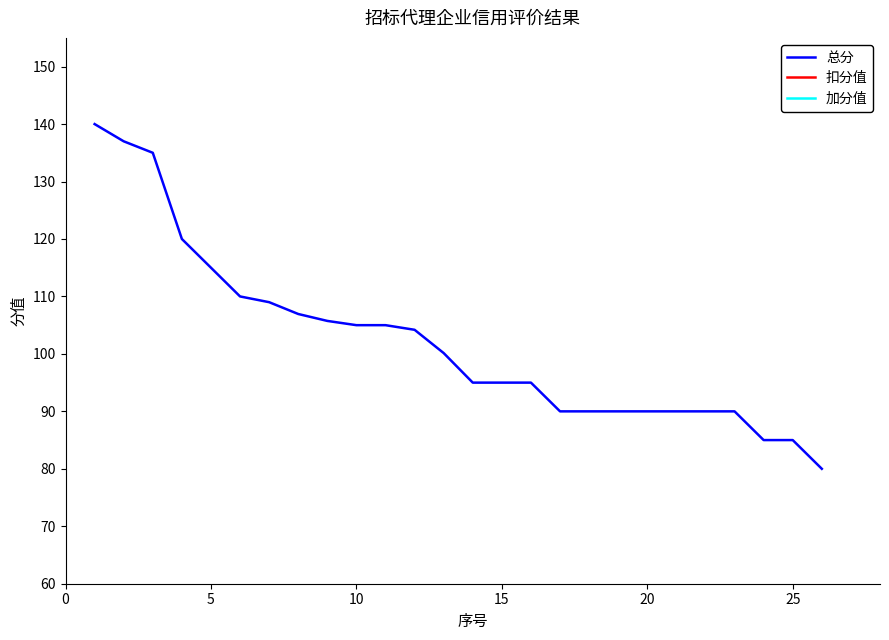

Does the chart display data point markers on the line(s)?

No